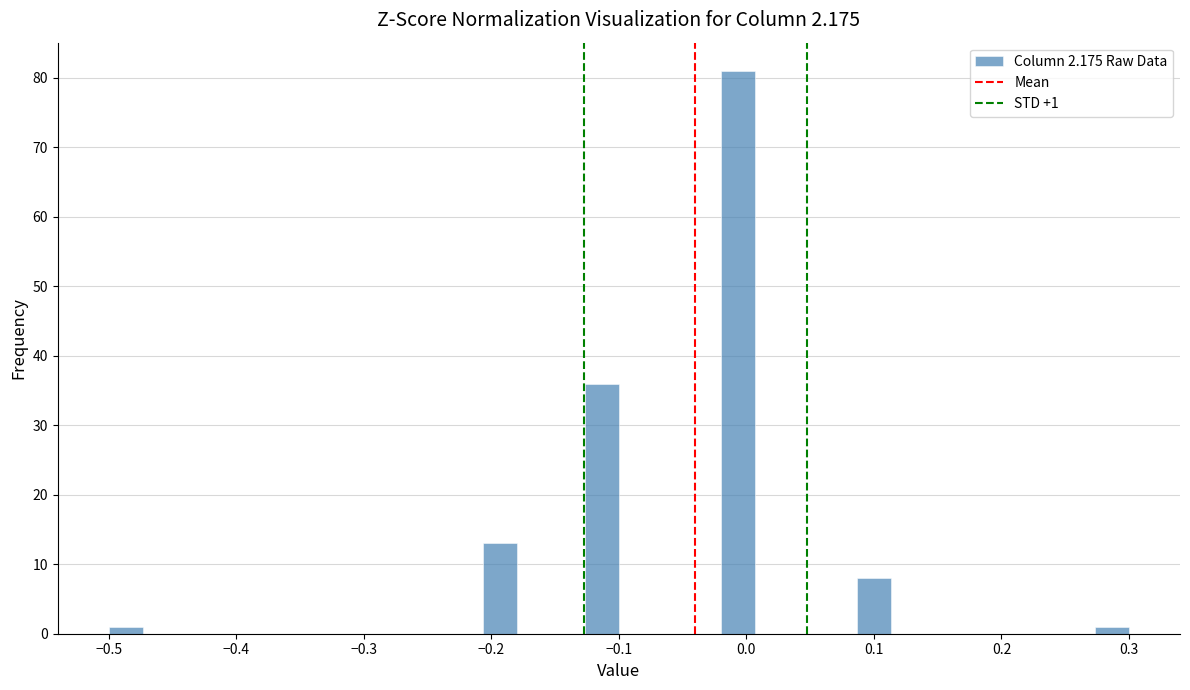

Around what value on the x-axis is the tallest bar? Give the approximate position of its centre, as read against the axis.

-0.01